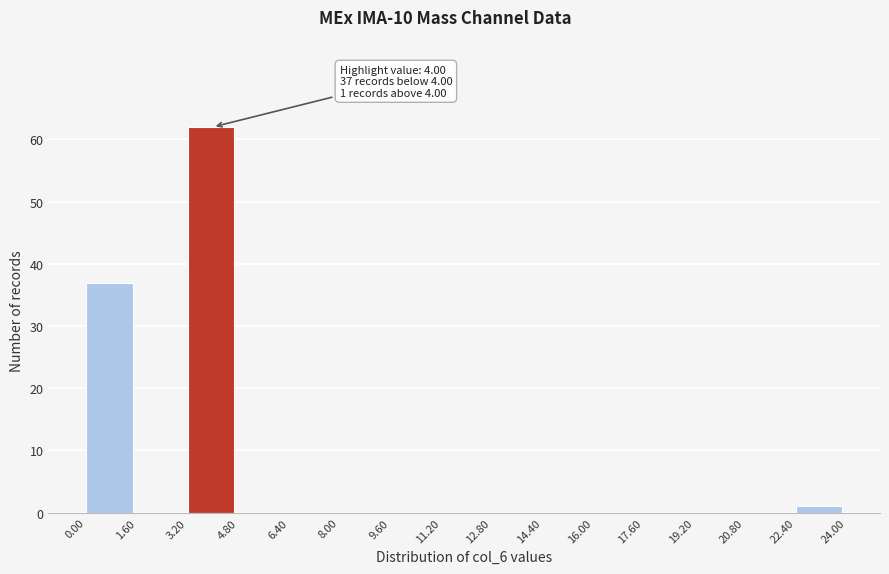

Over which range of the x-axis is the bar tallest?

3.20 to 4.80